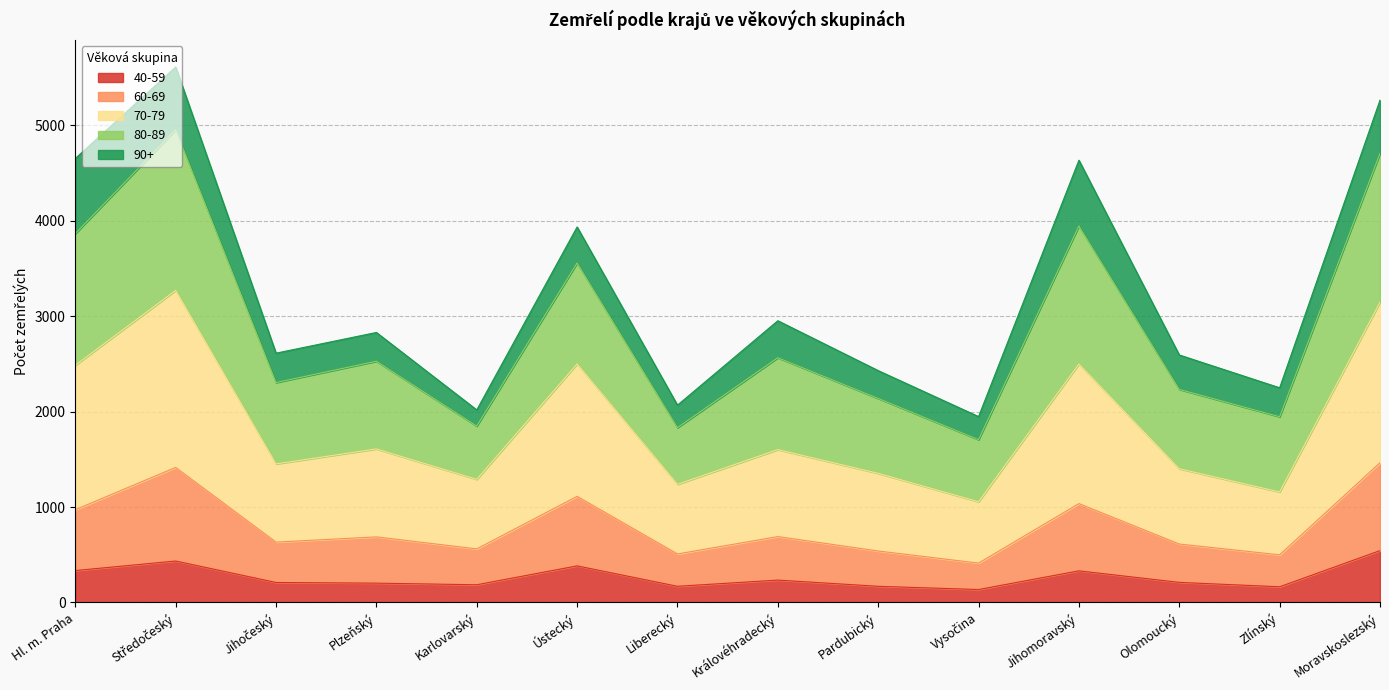

What is the total value across all series at Plzeňský?

2830